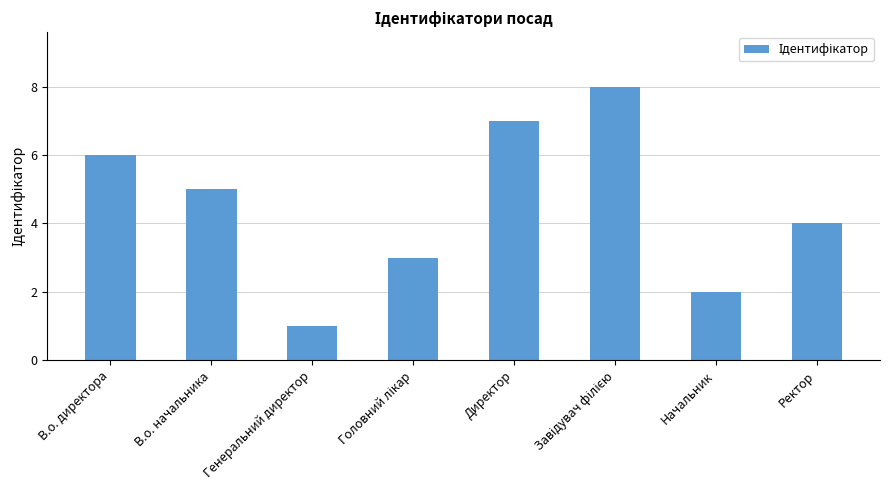

What is the approximate value at Ректор?

4